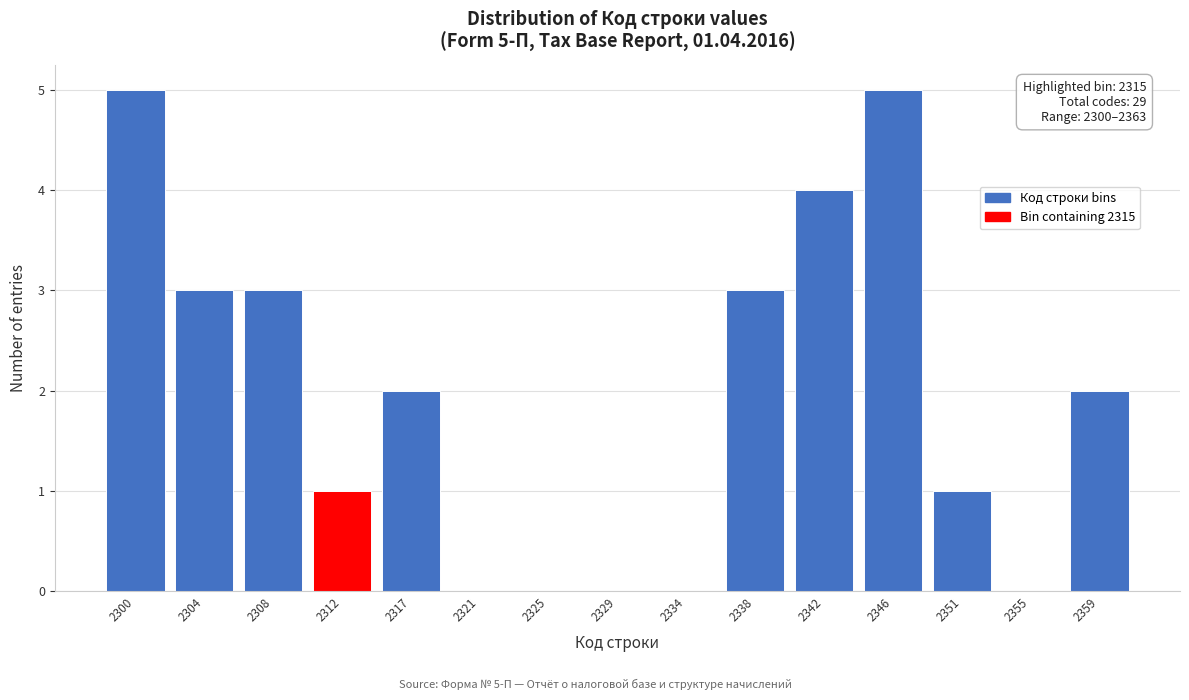

Reading left to right, extract all data points from this chart.

2300=5	2304=3	2308=3	2312=1	2317=2	2321=0	2325=0	2329=0	2334=0	2338=3	2342=4	2346=5	2351=1	2355=0	2359=2